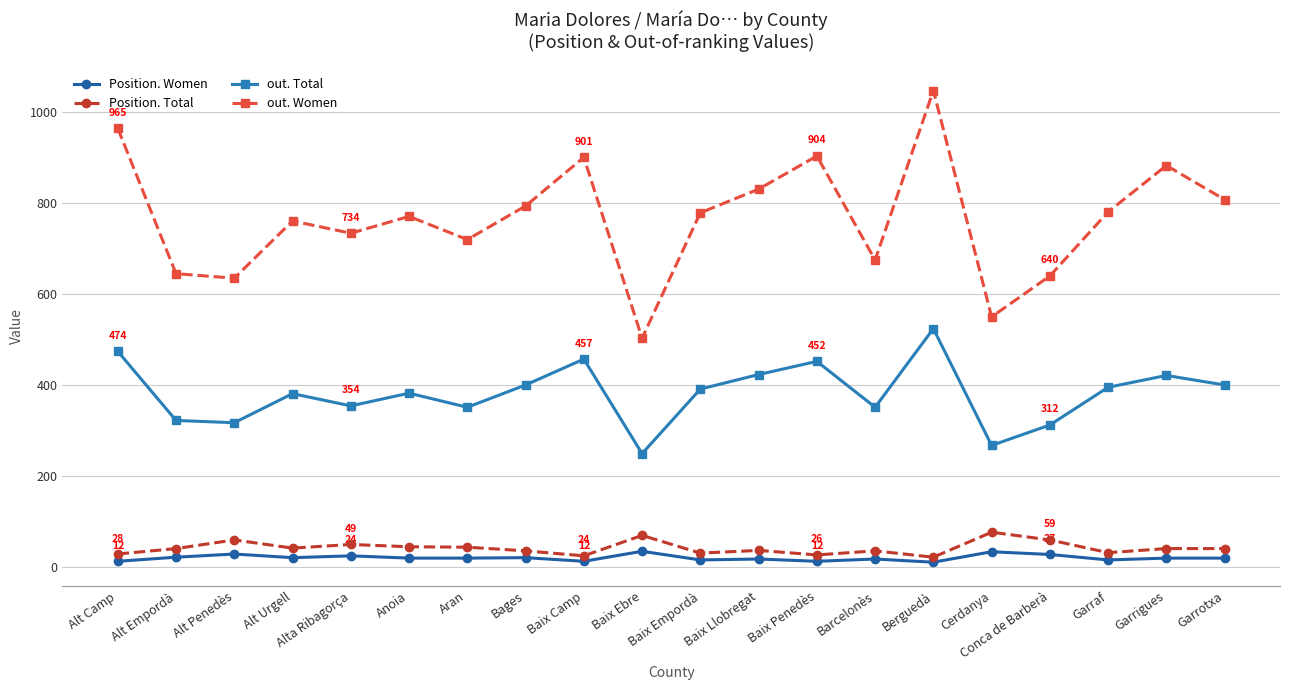

At which category does the chart reach its peak across all series?

Berguedà